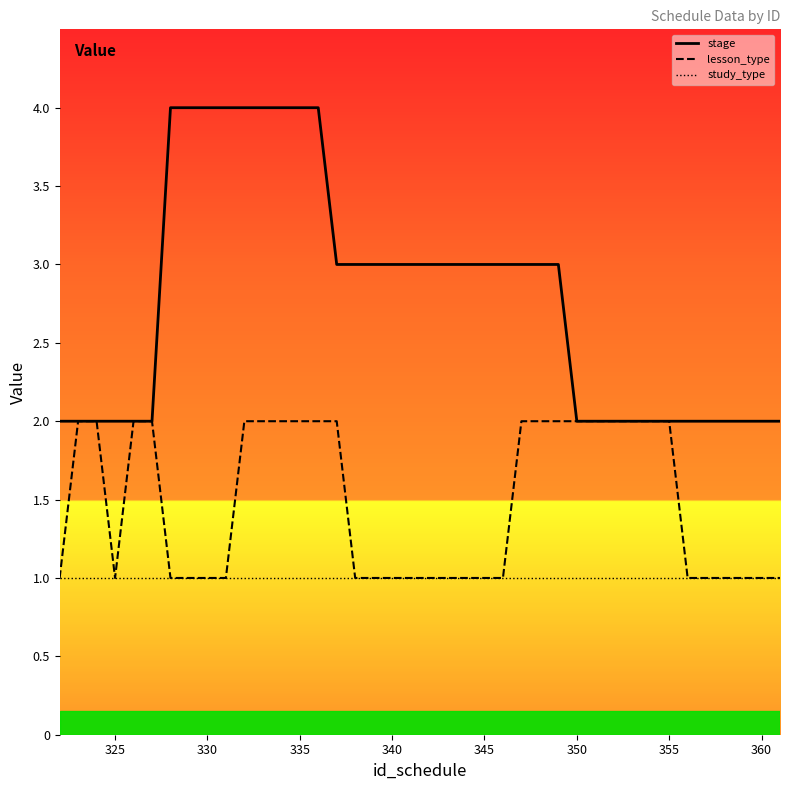

List the series in order of their peak value, highest first.

stage, lesson_type, study_type